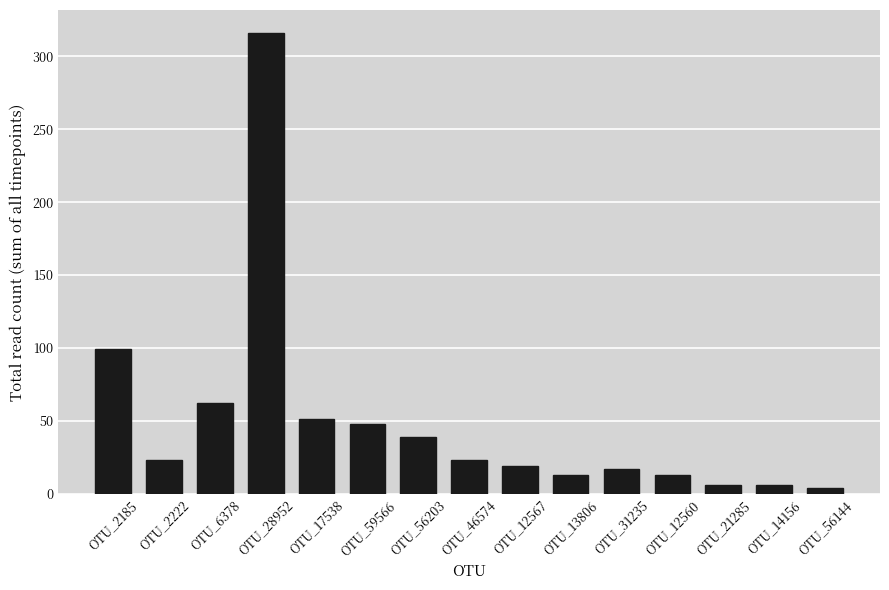

The chart shows a value of 6 at OTU_21285. True or false?

True